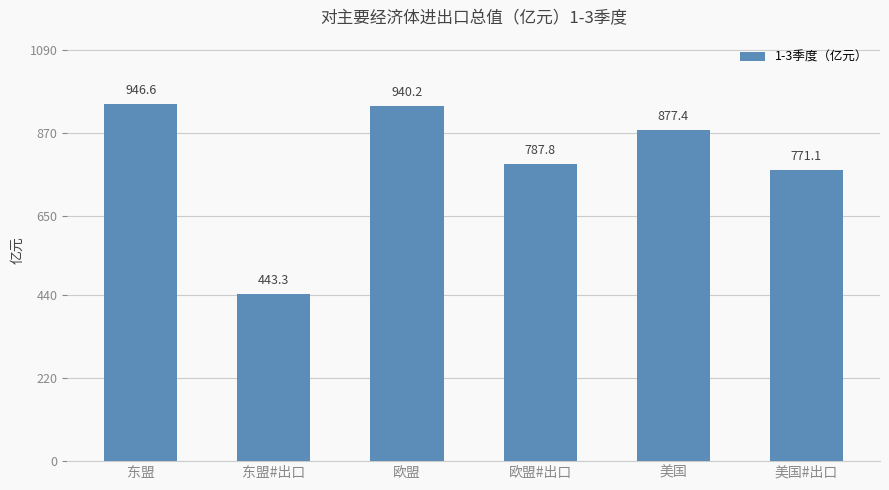

At which label is the value closest to 694?

美国#出口